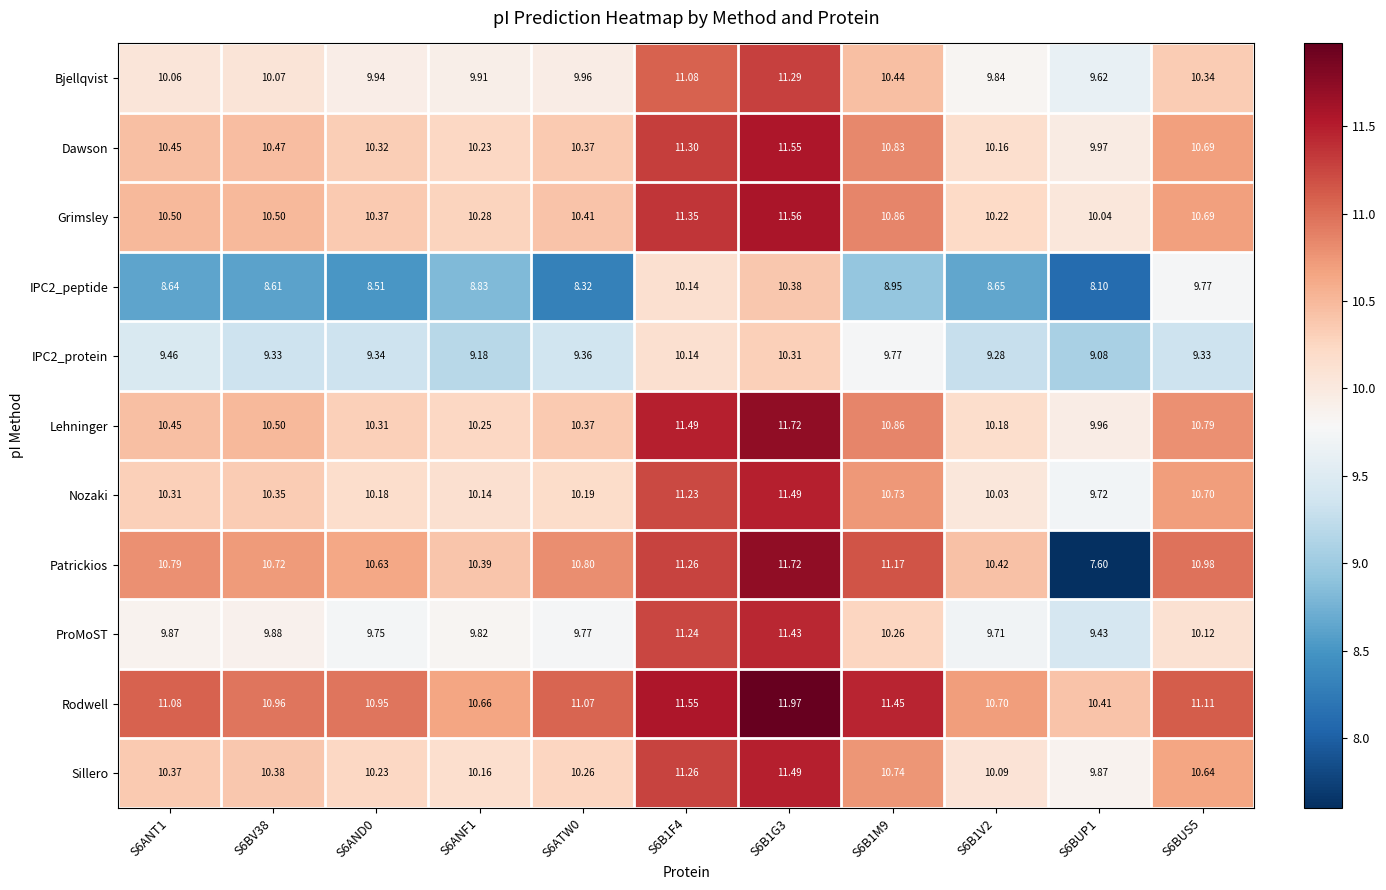

Which series has the largest range (max minus min)?

Patrickios